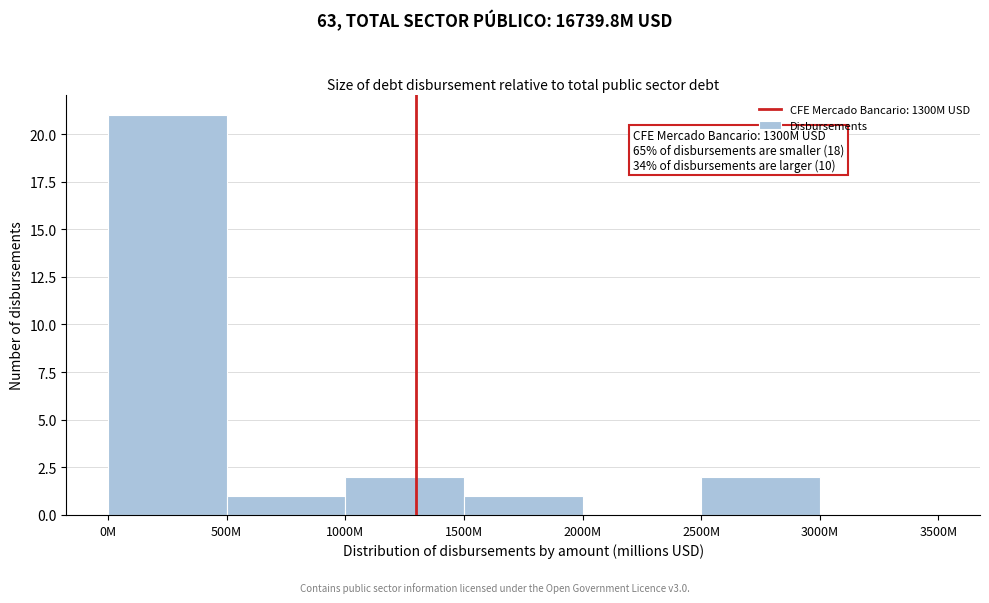

Reading left to right, extract all data points from this chart.

0M=21	500M=1	1000M=2	1500M=1	2000M=0	2500M=2	3000M=0